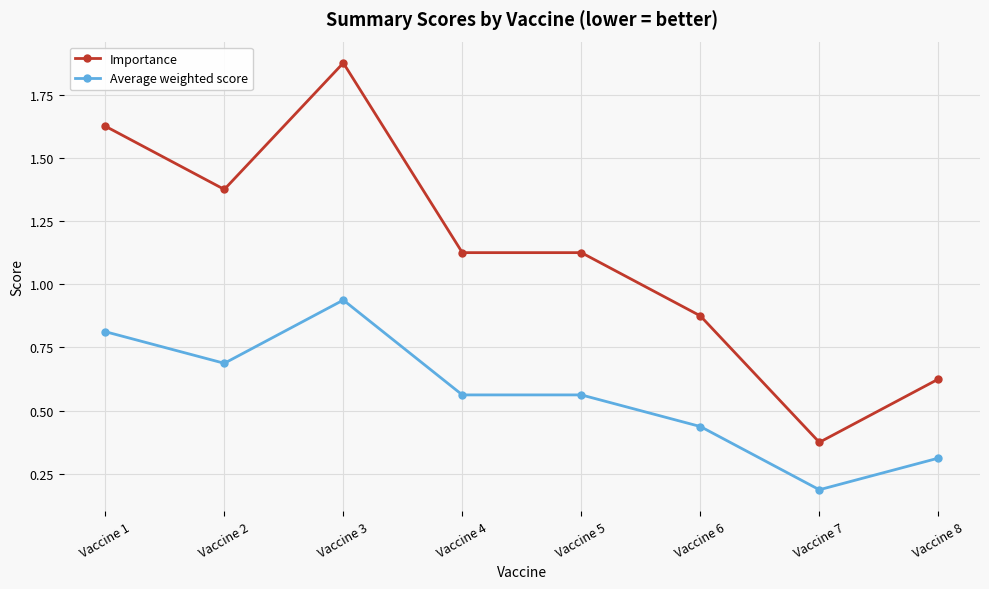

What is the difference between the maximum and minimum values in the Importance series?

1.5